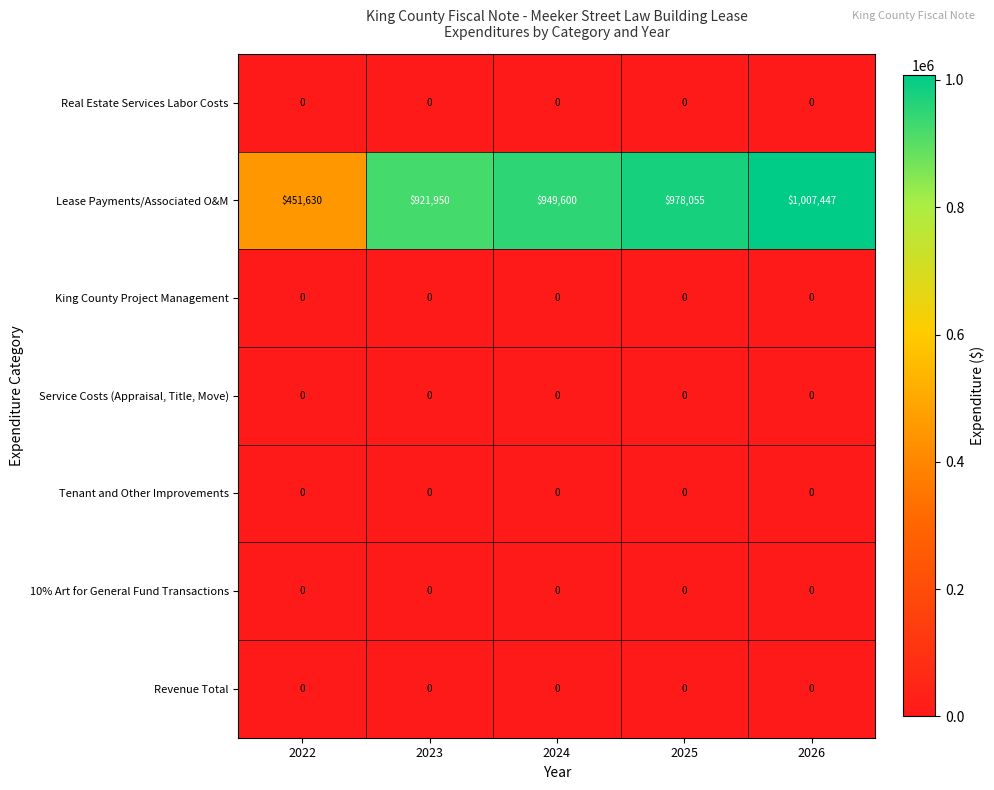

True or false: Real Estate Services Labor Costs has a value of 0 at 2026.

True